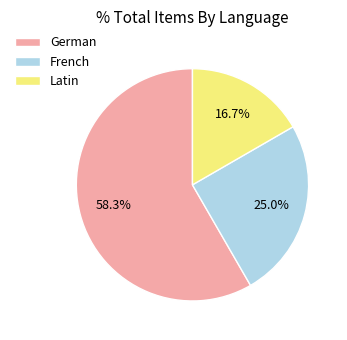

Is Latin the majority of the pie?

No